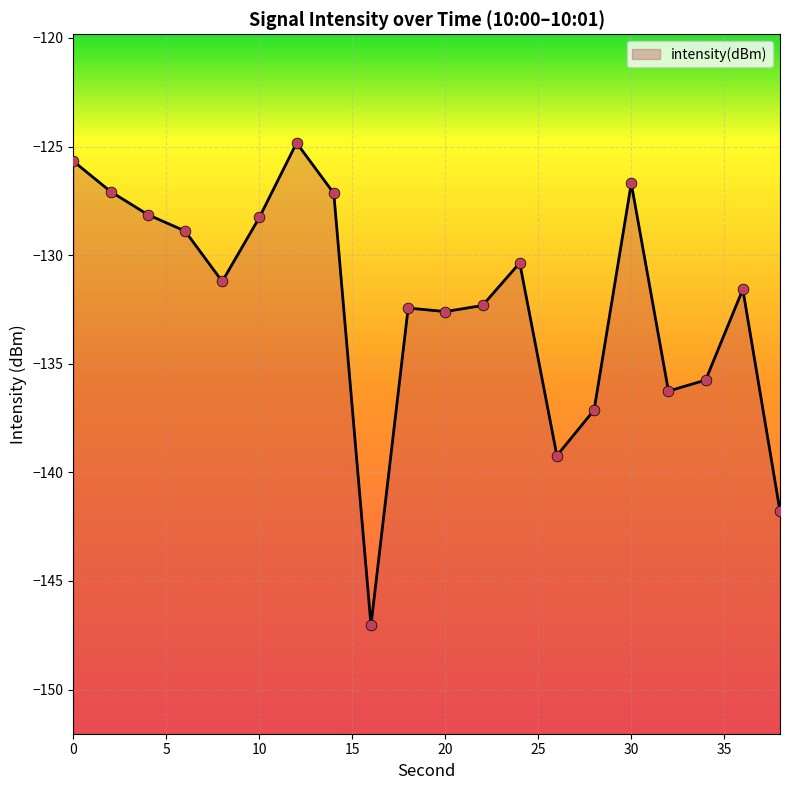

What is the change in value from 14 to 32?

-9.1